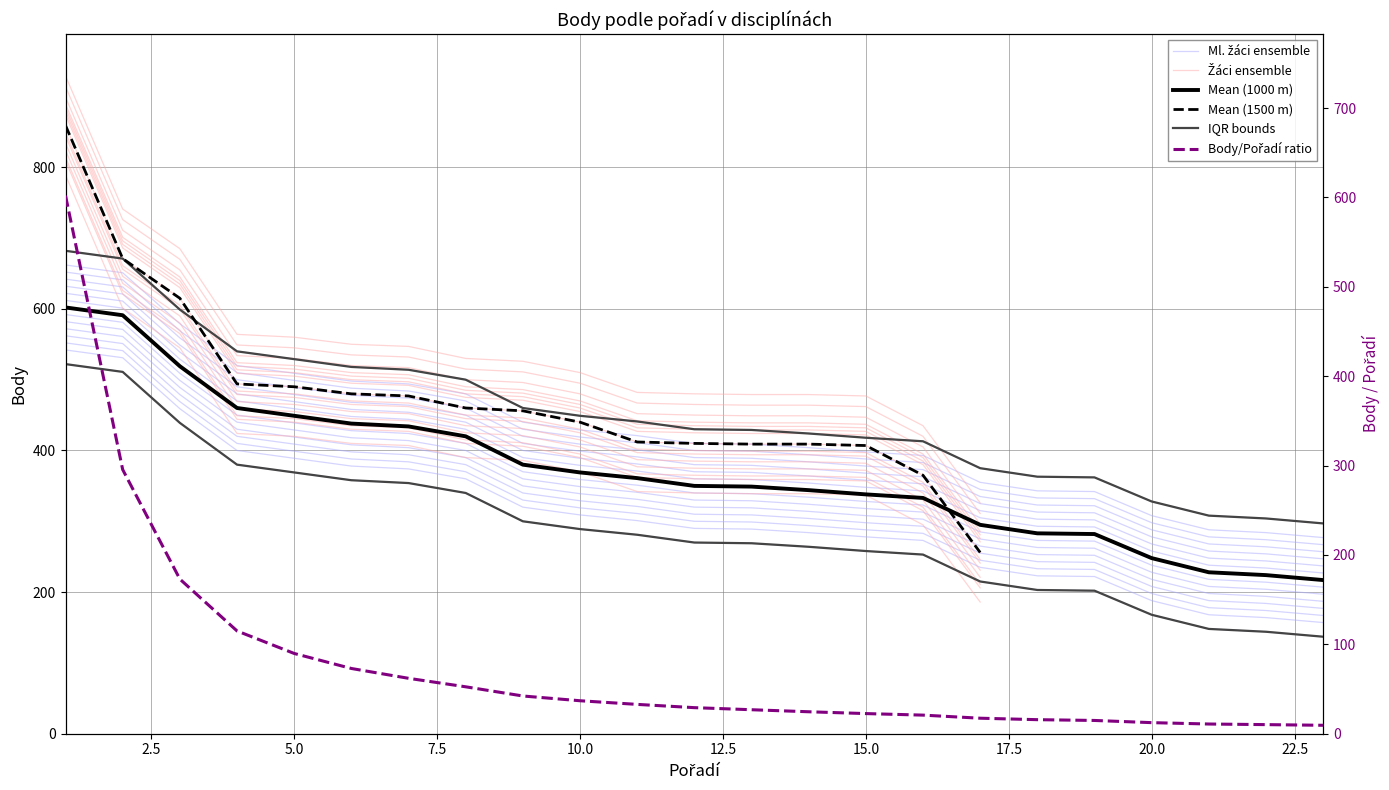

Reading left to right, extract all data points from this chart.

562	551	479	420	409	398	394	380	340	329	321	310	309	304	298	293	255	243	242	208	188	184	177